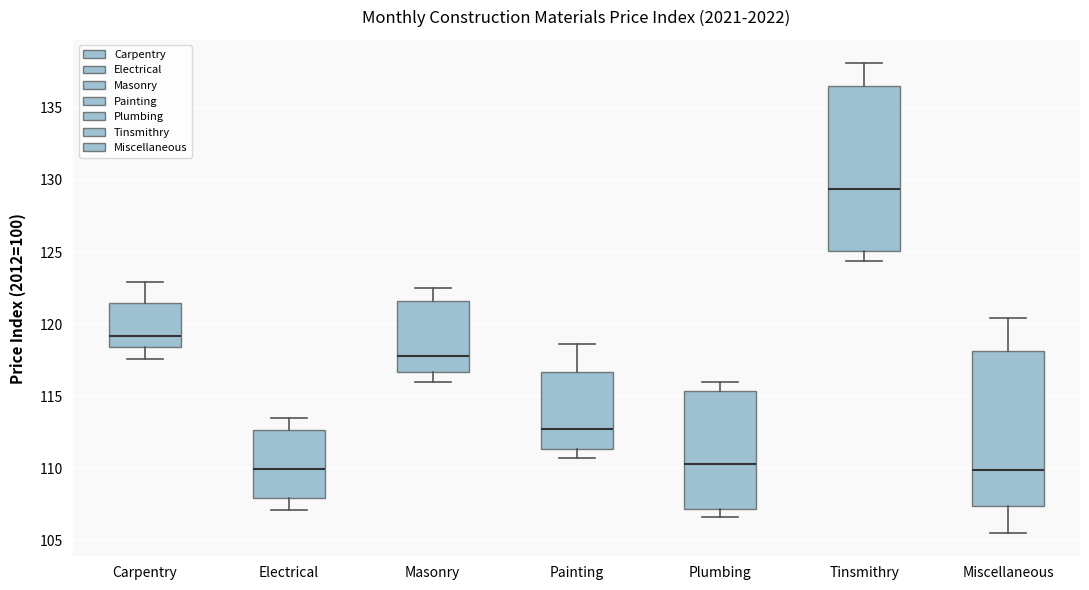

Where does the lower whisker of the box for Painting end on the y-axis? The values are not printed on the chart, so give them approximately, as read against the axis.

110.5